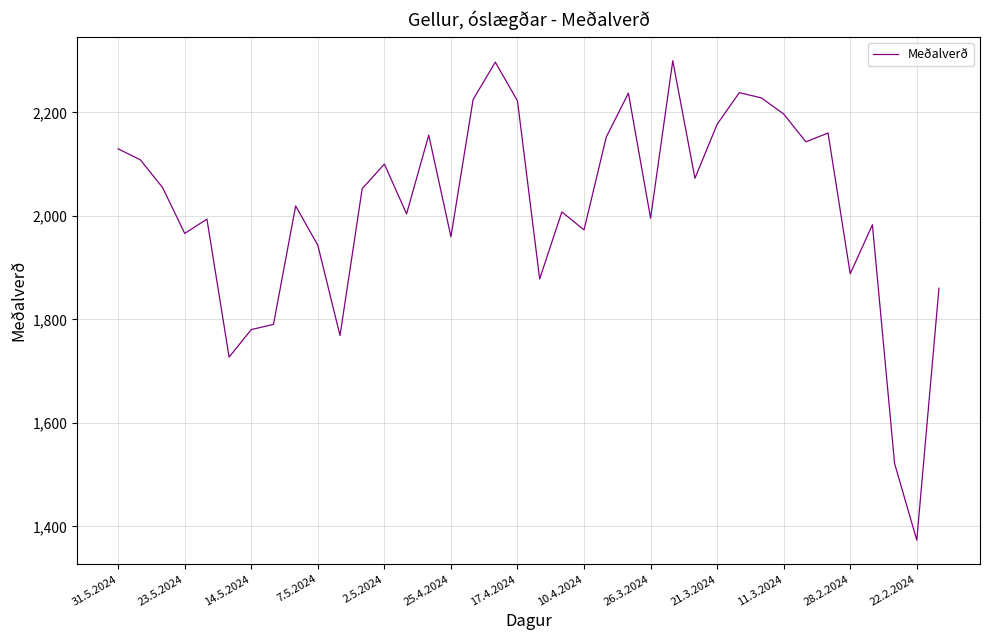

What is the minimum value shown in the chart?

1373.3